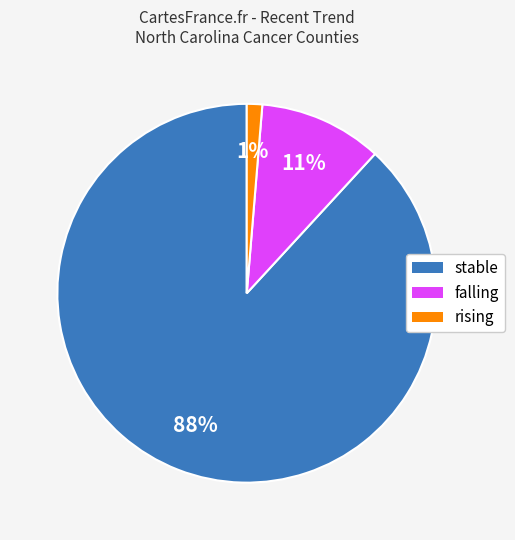

Rank the categories by value from highest to lowest.

stable, falling, rising